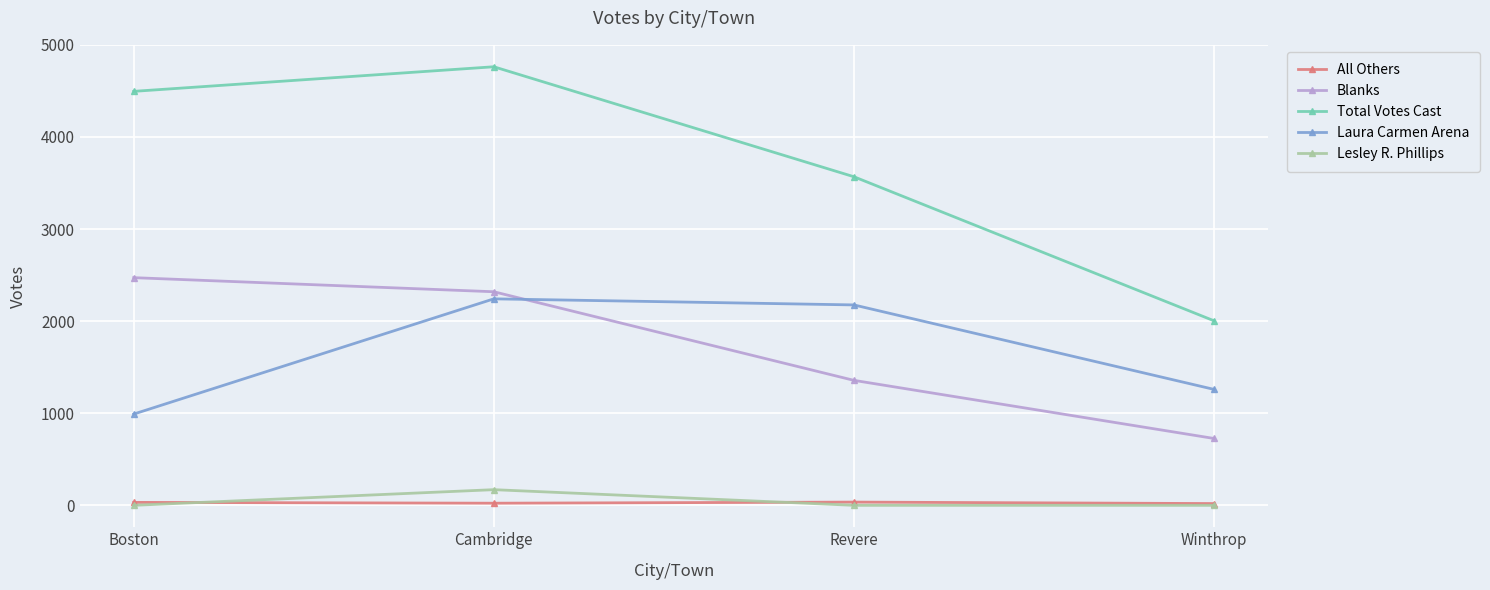

What is the difference between the maximum and minimum values in the All Others series?

16